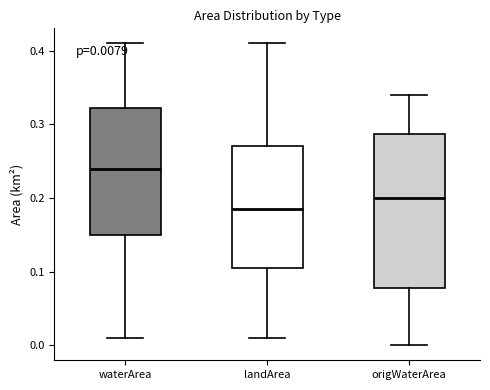

Which box's median line is the lowest?

landArea